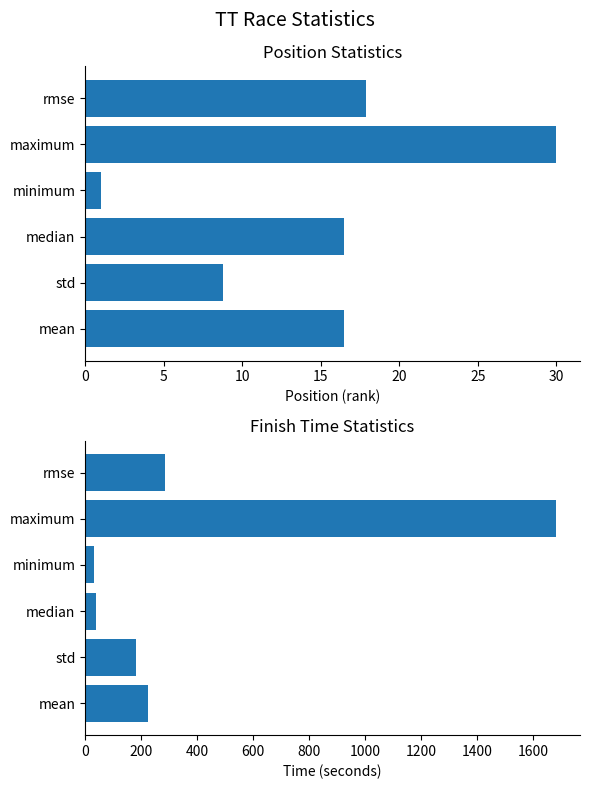

Which series has the widest spread of values?

Time (seconds)